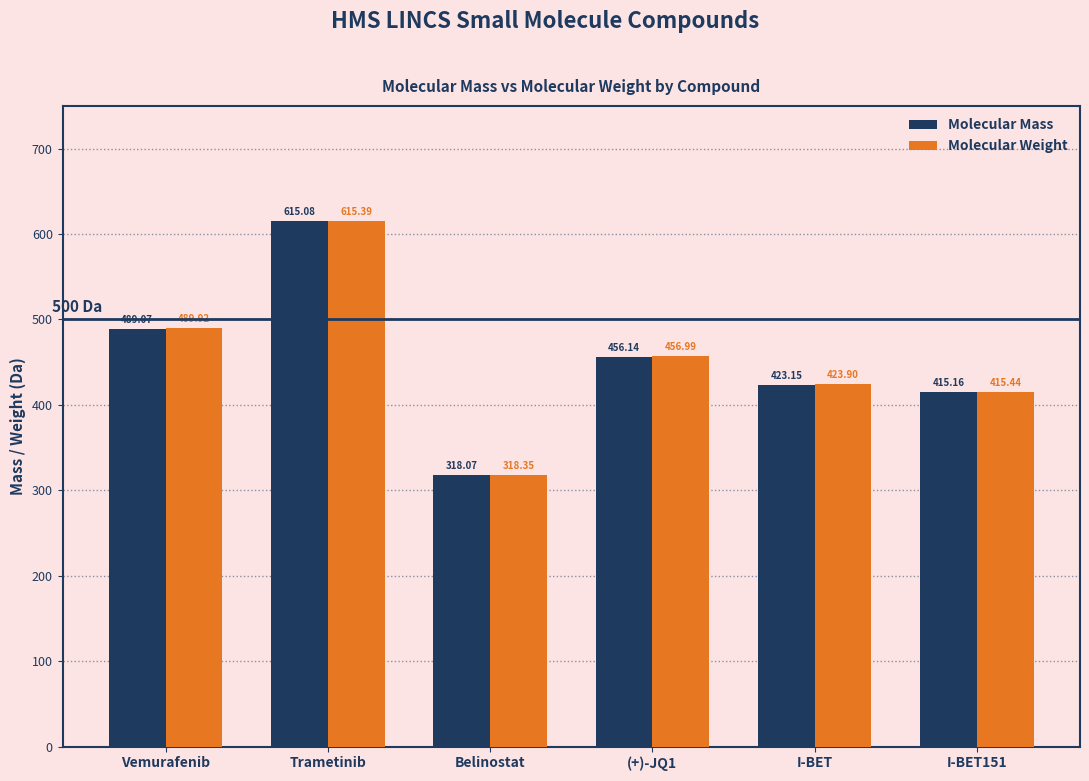

What is the total value across all series at Belinostat?

636.4